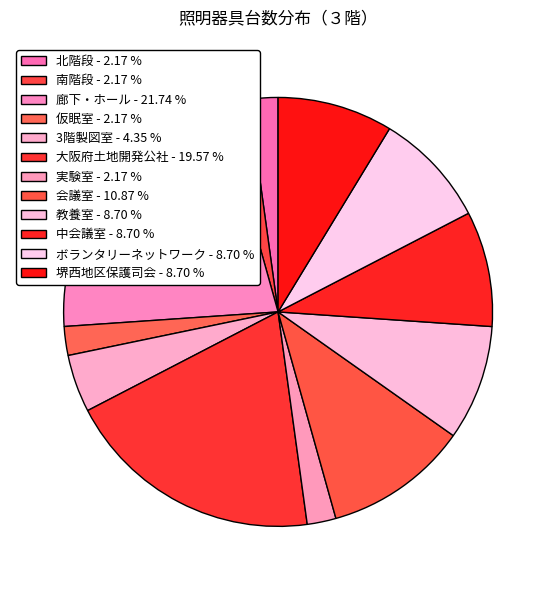

How many slices are in this pie chart?

12